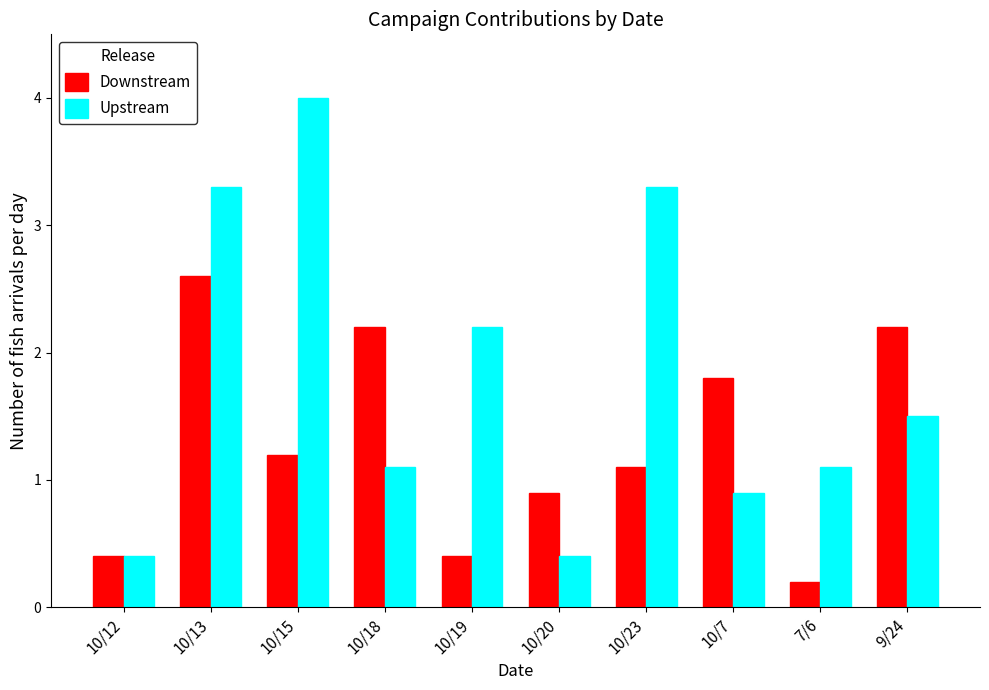

What is the difference between the maximum and minimum values in the Upstream series?

3.6